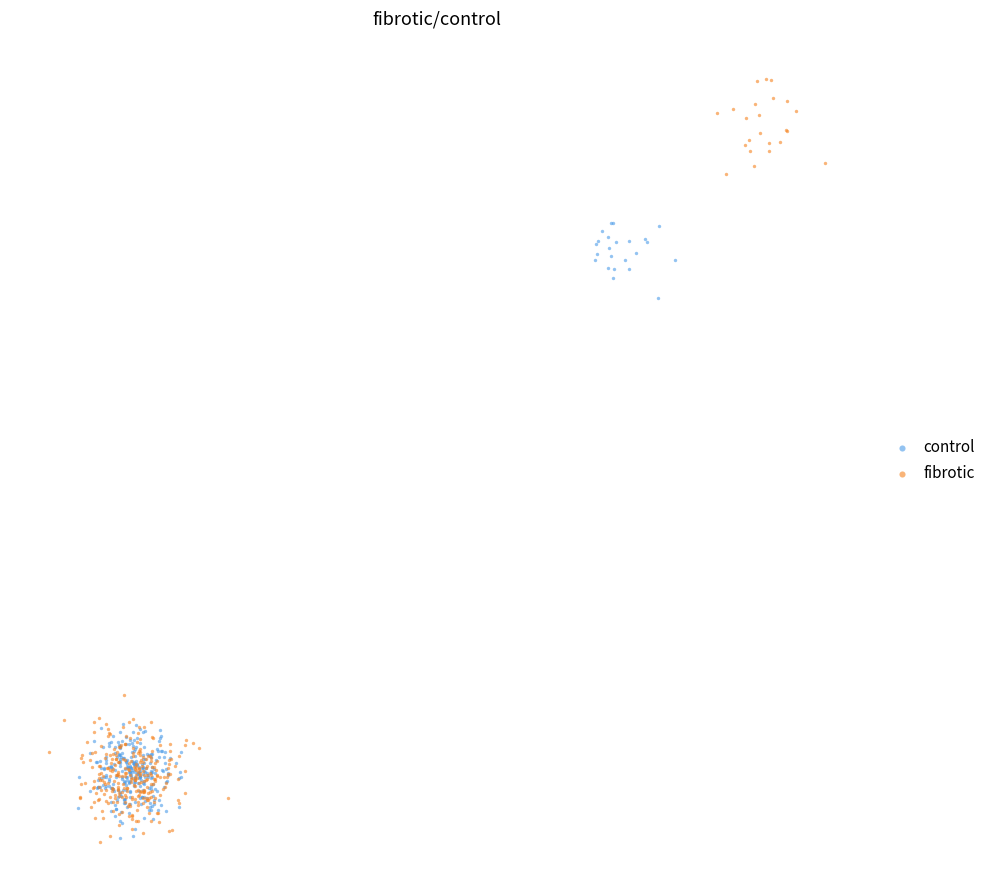

What are all the series names shown in the legend?

control, fibrotic